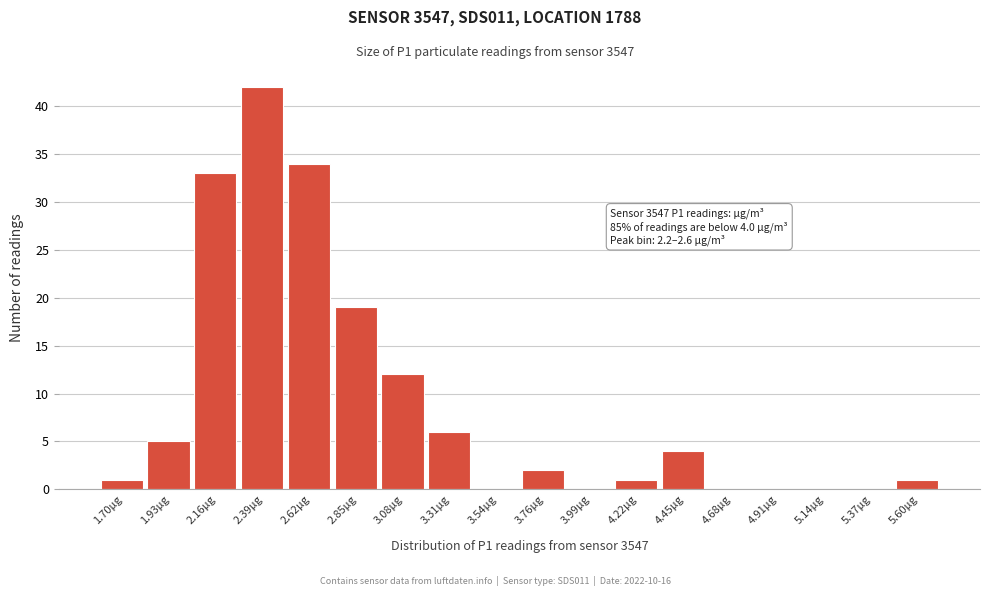

Reading left to right, extract all data points from this chart.

1.70µg=1	1.93µg=5	2.16µg=33	2.39µg=42	2.62µg=34	2.85µg=19	3.08µg=12	3.31µg=6	3.54µg=0	3.76µg=2	3.99µg=0	4.22µg=1	4.45µg=4	4.68µg=0	4.91µg=0	5.14µg=0	5.37µg=0	5.60µg=1